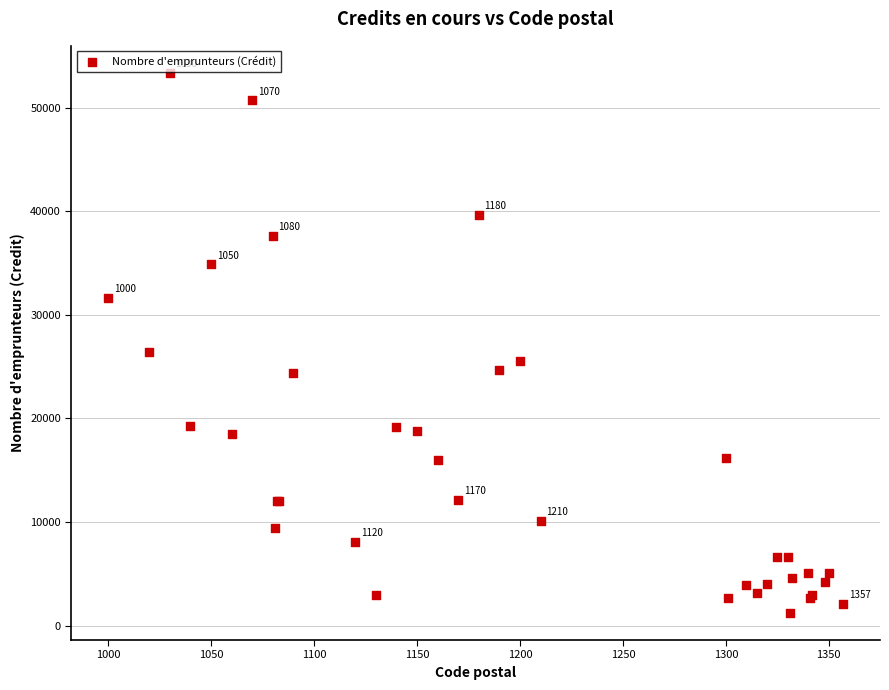

What Y value in the scatter plot is closest to 27292?

26402